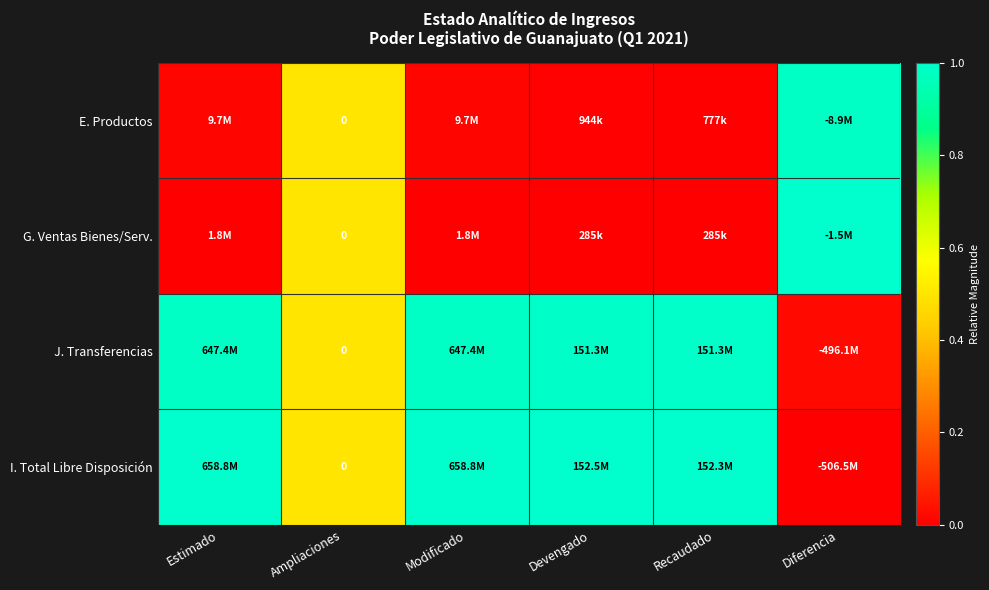

The I. Total Libre Disposición series shows -0.4 at Diferencia. True or false?

False